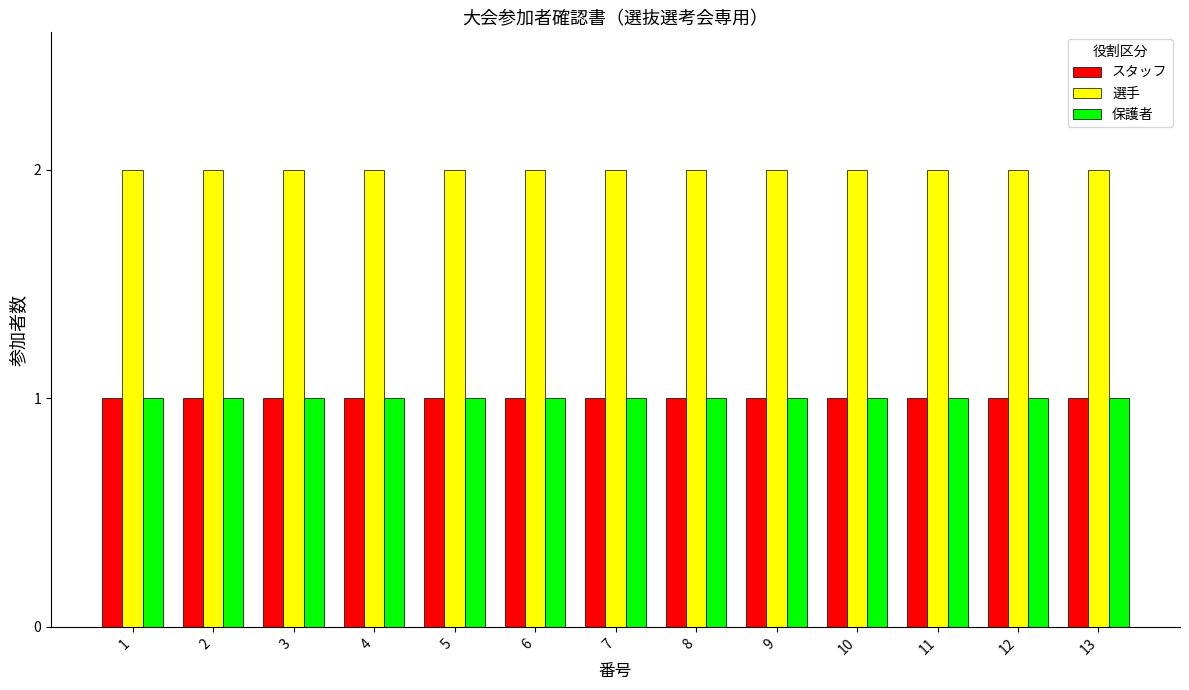

What are all the series names shown in the legend?

スタッフ, 選手, 保護者